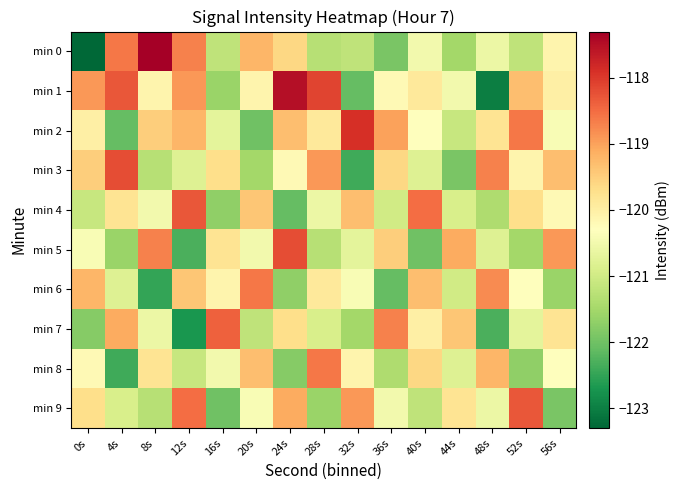

Rank the series by their maximum value, from lowest to highest.

min 6, min 8, min 7, min 4, min 9, min 3, min 5, min 2, min 1, min 0